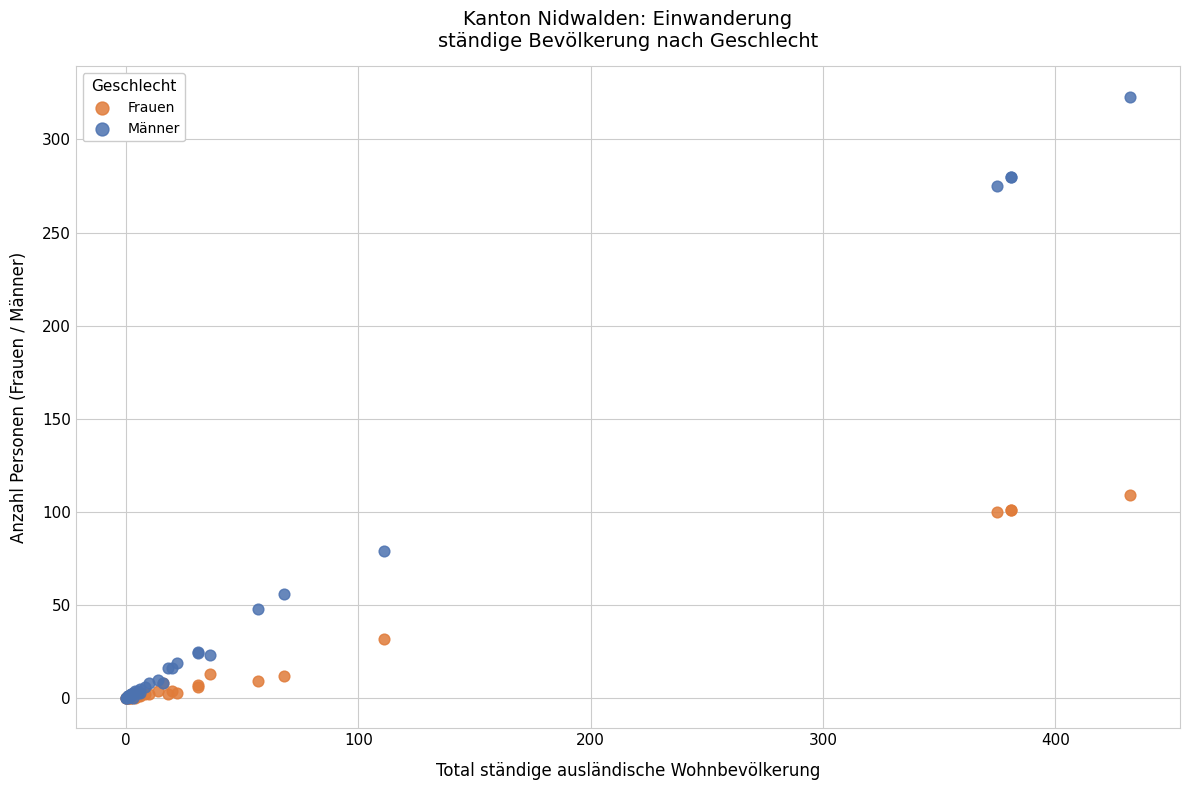

In the Männer series, what Y value is closest to 161?

79